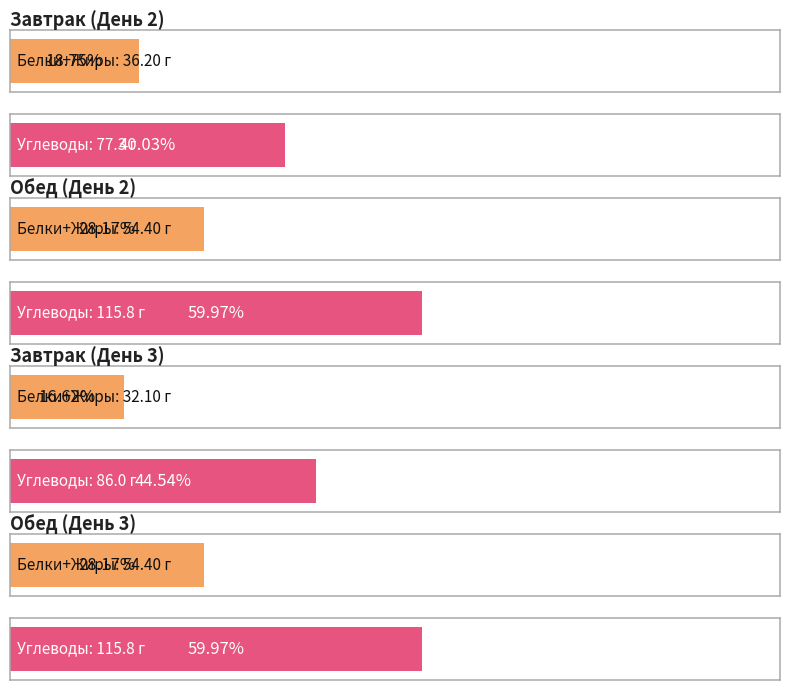

Which series has the largest range (max minus min)?

Углеводы, г